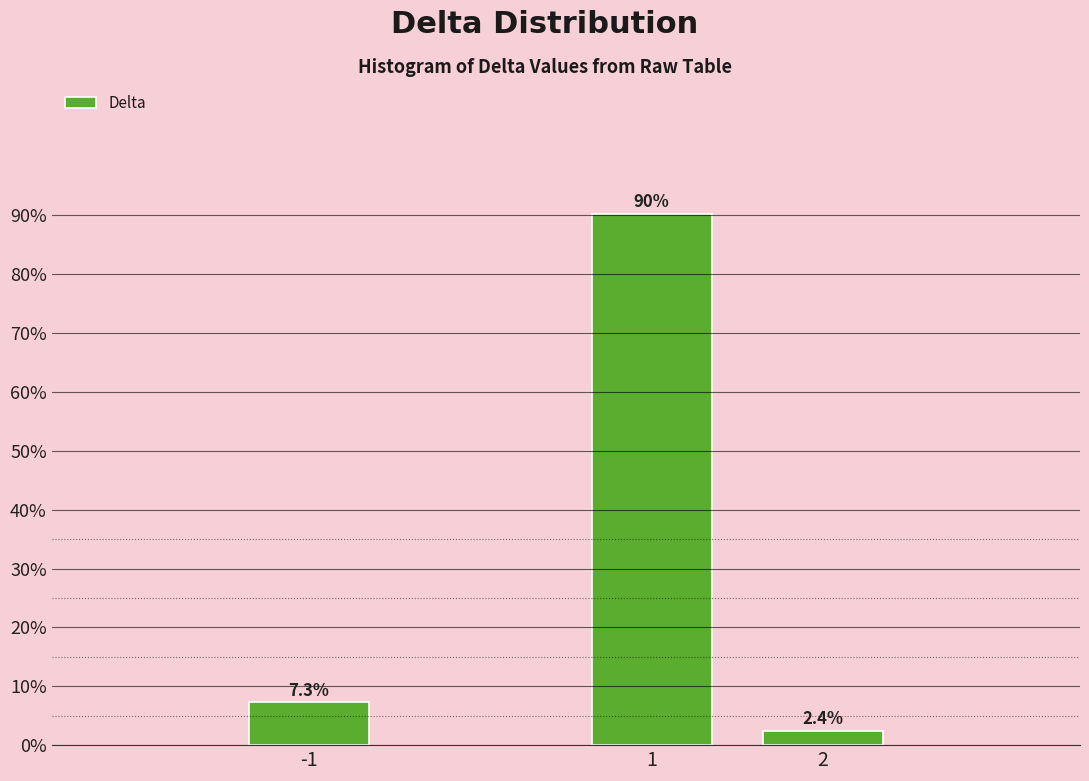

Reading left to right, transcribe all the data shown in this chart.

-1=7.3	1=90.2	2=2.4